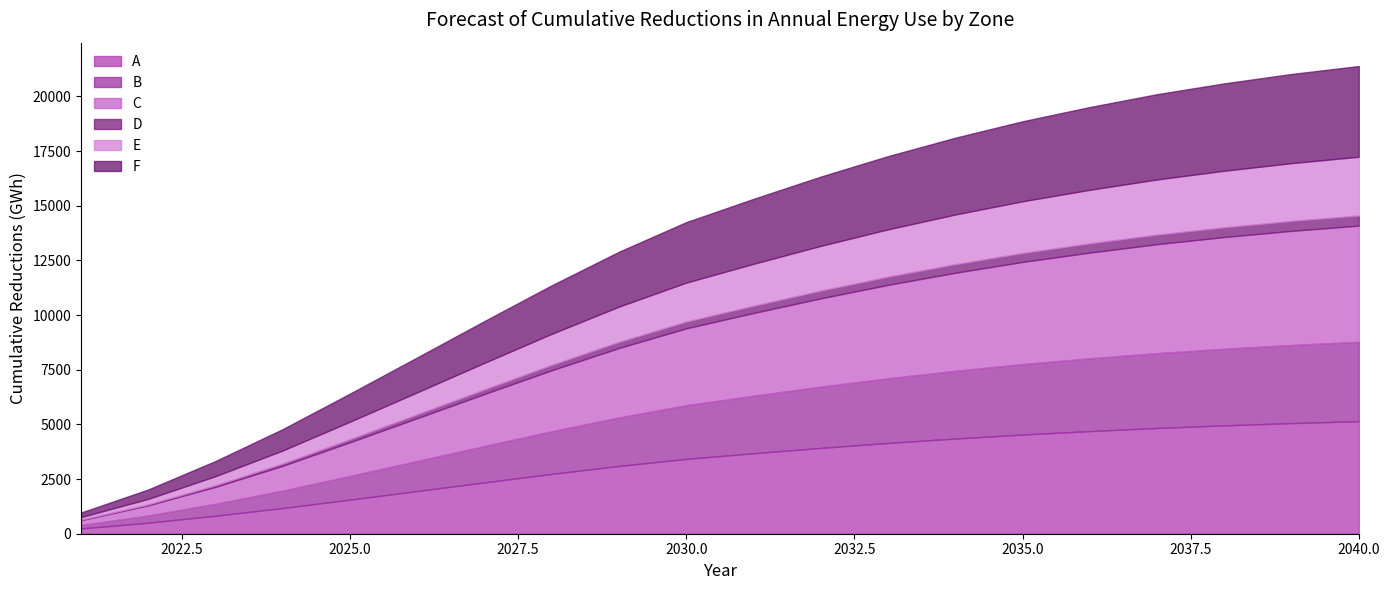

How many lines are shown in the chart?

6